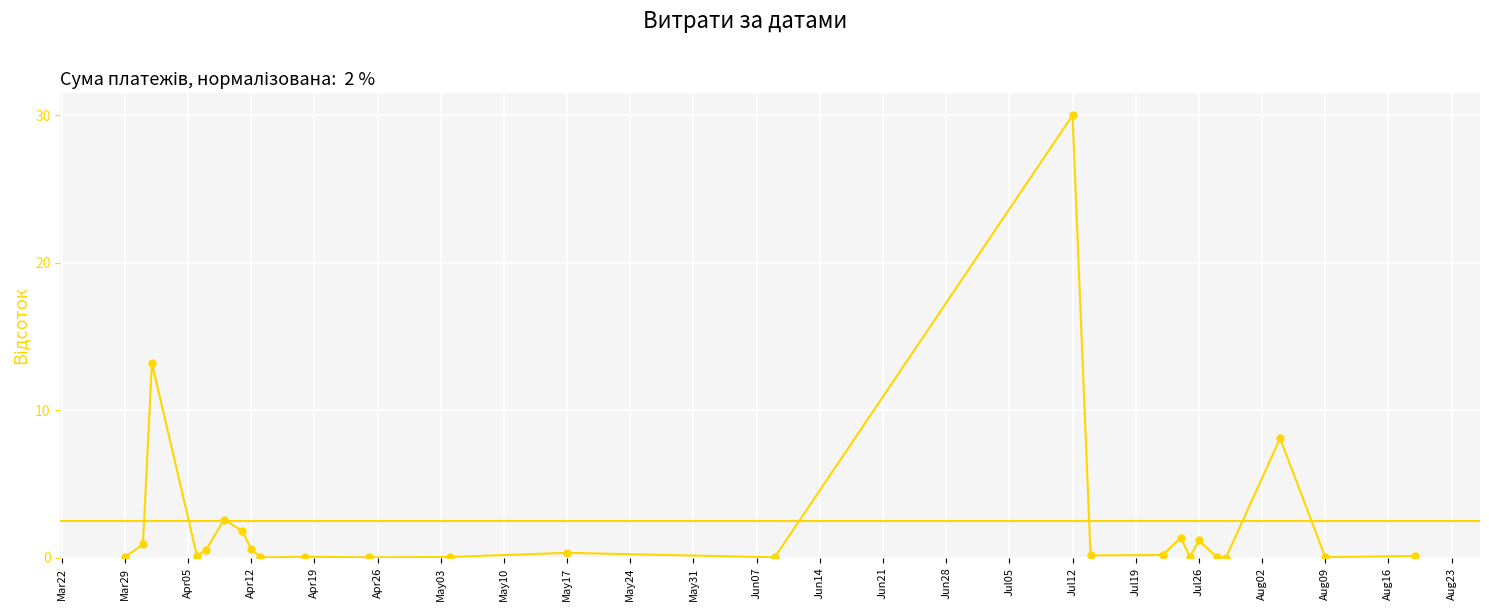

What is the difference between the maximum and minimum values?

30.0